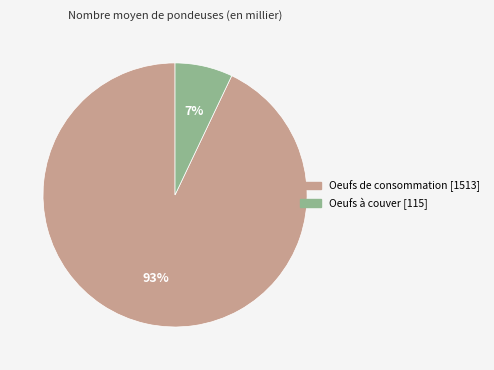

To the nearest percent, what portion does Oeufs à couver represent?

7%